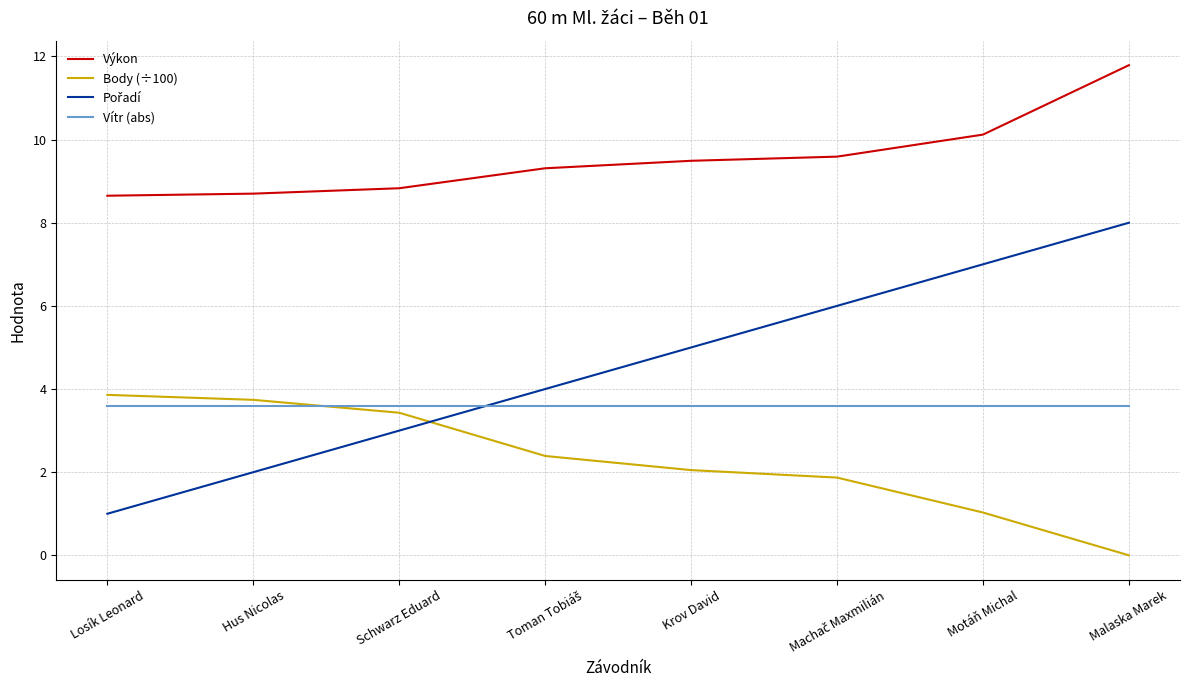

At which category is the sum across all series the highest?

Malaska Marek